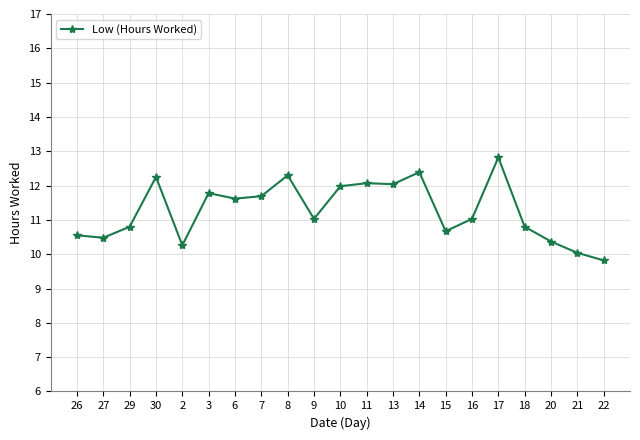

What is the change in value from 8 to 21?

-2.3